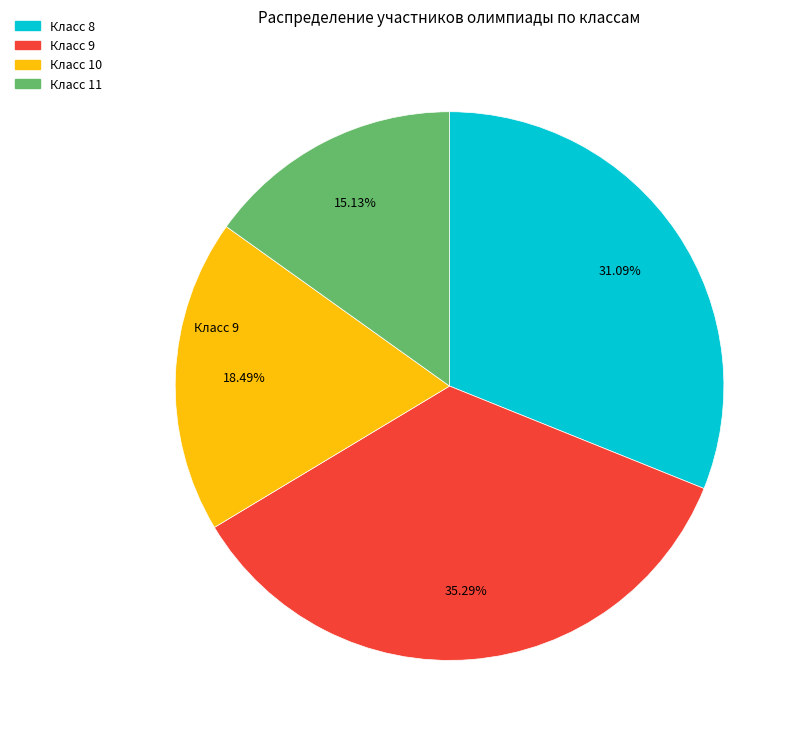

Count the number of slices in the pie.

4